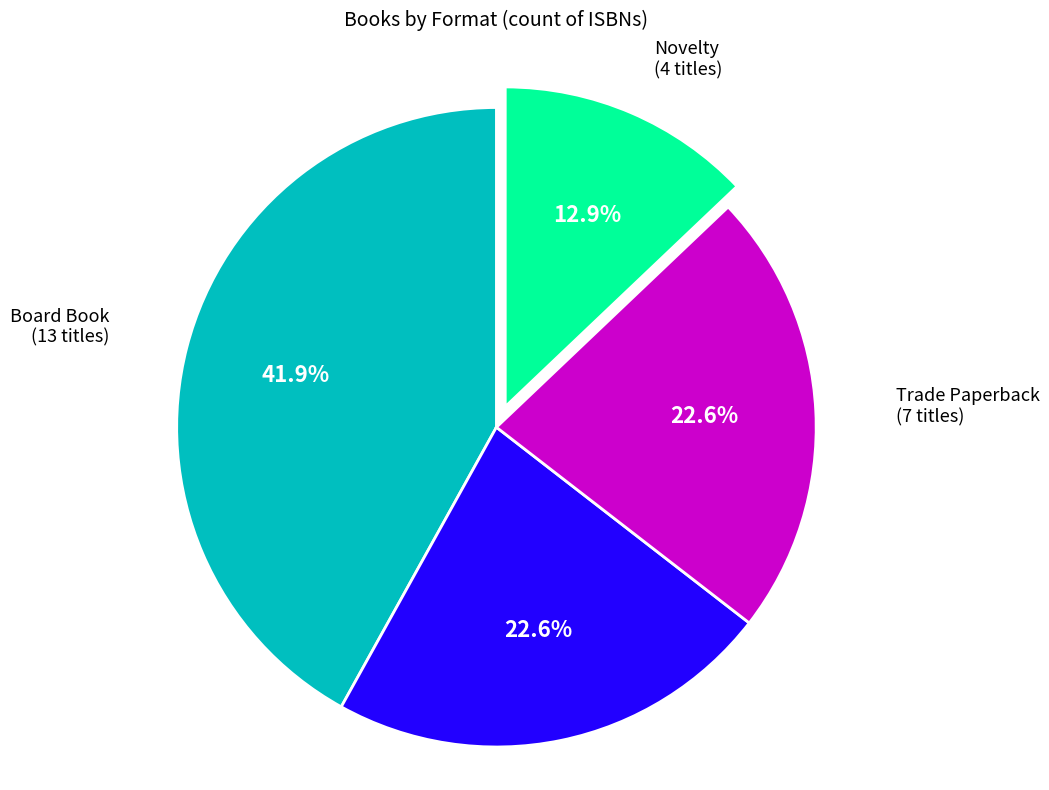

Is there any slice that represents more than half of the pie?

No